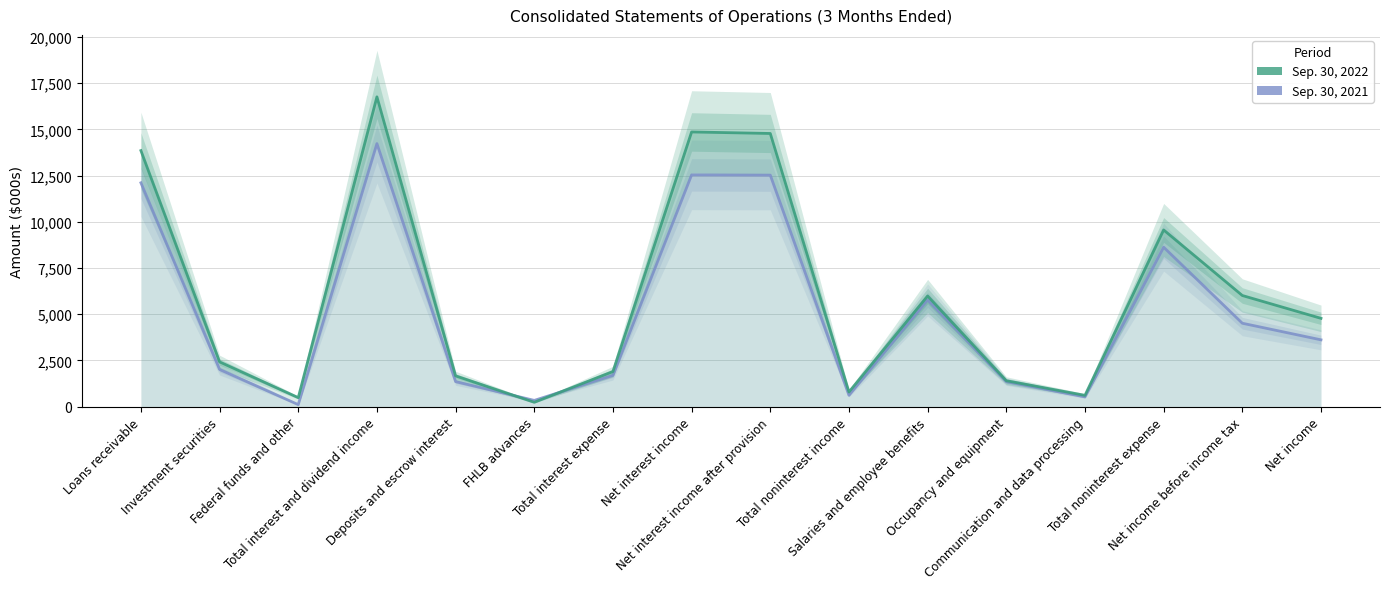

Which series has the largest total across all categories?

Sep. 30, 2022